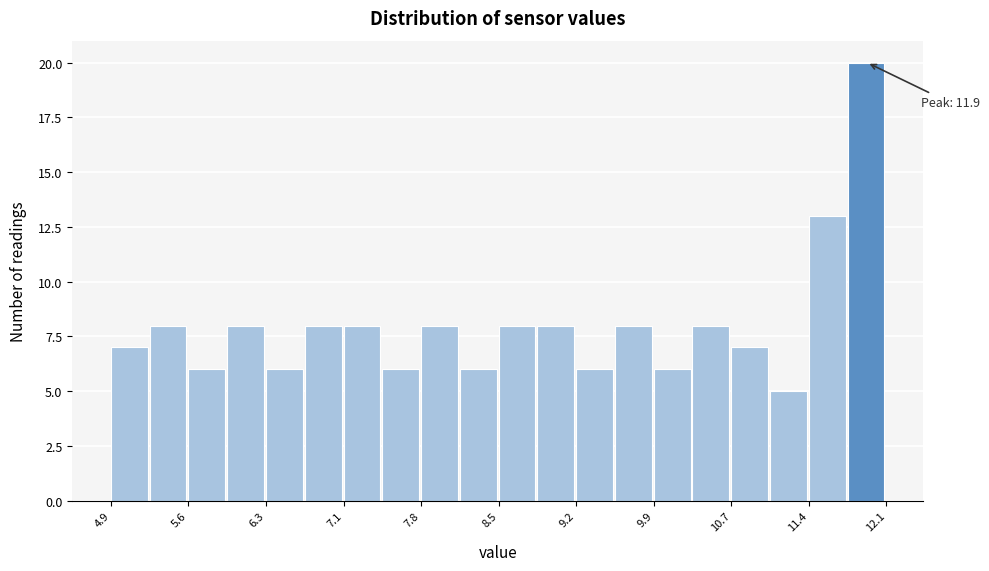

Read against the x-axis, roughly where is the centre of the tallest bar?

11.9